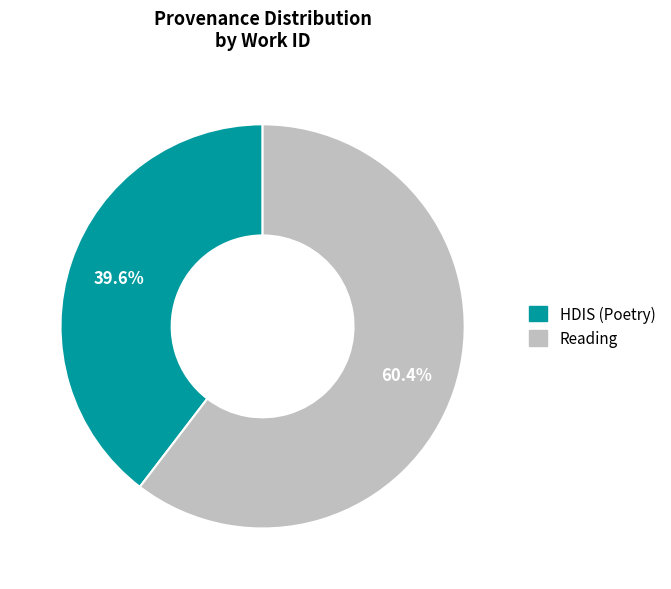

Combined, what portion of the pie is Reading and HDIS (Poetry)?

100.0%